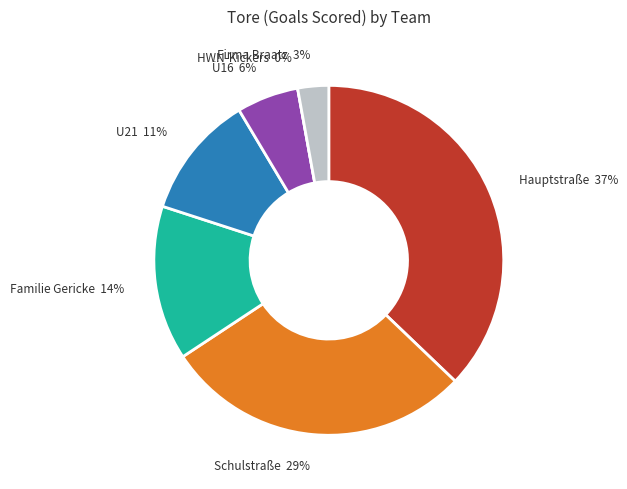

Is it true that HWN-Kickers is 12% of the pie?

False